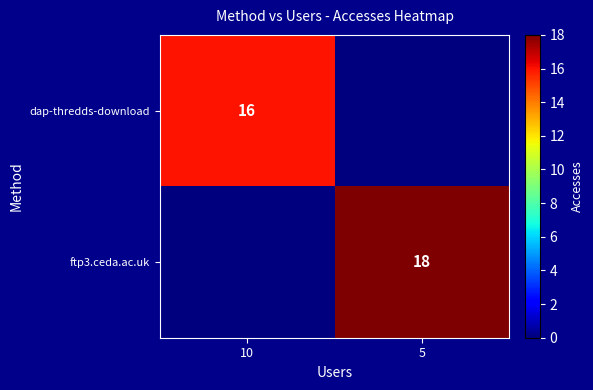

The value of dap-thredds-download at 10 is 16. True or false?

True